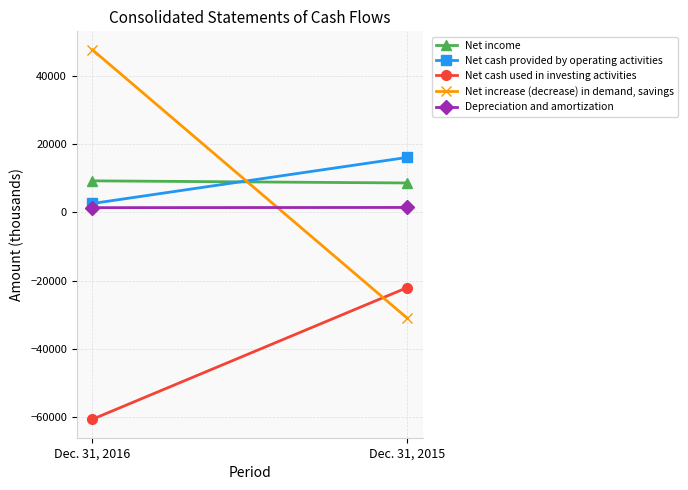

Reading left to right, transcribe all the data shown in this chart.

Net income: 9285	8664
Net cash provided by operating activities: 2638	16166
Net cash used in investing activities: -60706	-22061
Net increase (decrease) in demand, savings: 47759	-31004
Depreciation and amortization: 1415	1476